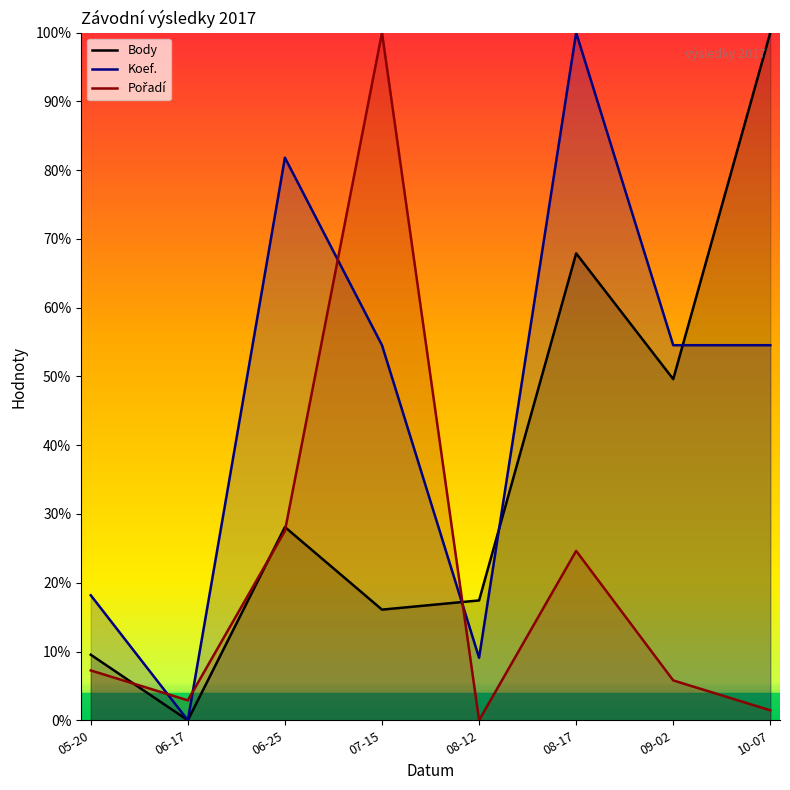

Reading left to right, list all the values displayed in this chart.

Body: 05-20=9.5	06-17=0.0	06-25=28.1	07-15=16.1	08-12=17.4	08-17=67.9	09-02=49.6	10-07=100.0
Koef.: 05-20=18.2	06-17=0.0	06-25=81.8	07-15=54.5	08-12=9.1	08-17=100.0	09-02=54.5	10-07=54.5
Pořadí: 05-20=7.2	06-17=2.9	06-25=27.5	07-15=100.0	08-12=0.0	08-17=24.6	09-02=5.8	10-07=1.4